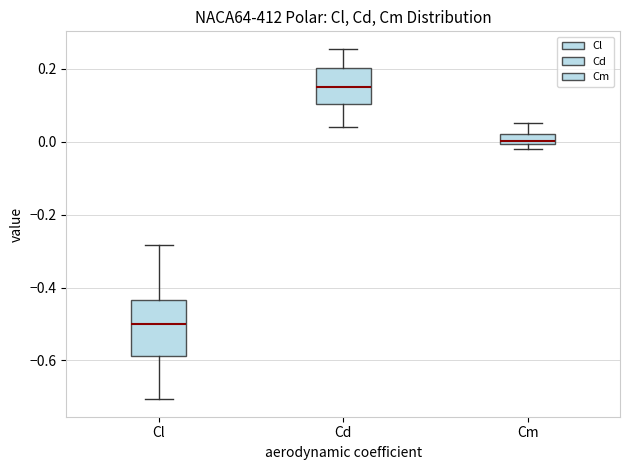

Which box's median line is the lowest?

Cl